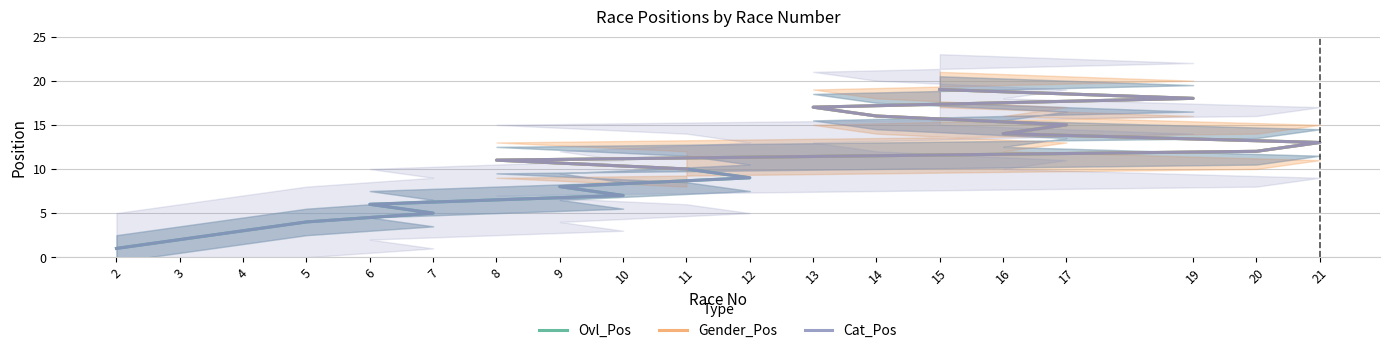

How many values in the Ovl_Pos series exceed 10?

9